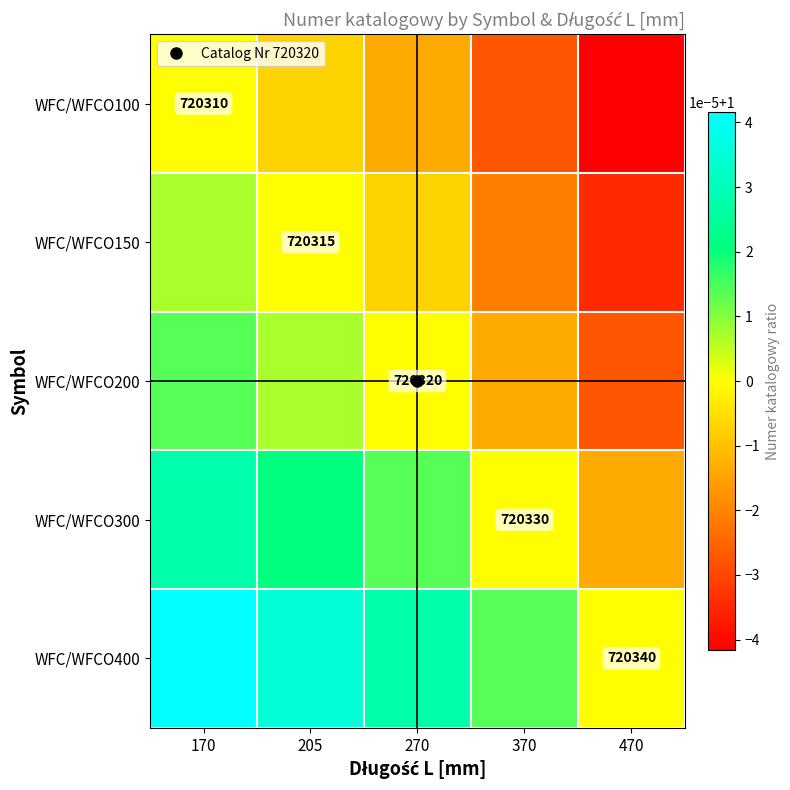

Rank the series by their average value, from lowest to highest.

WFC/WFCO100, WFC/WFCO150, WFC/WFCO200, WFC/WFCO300, WFC/WFCO400